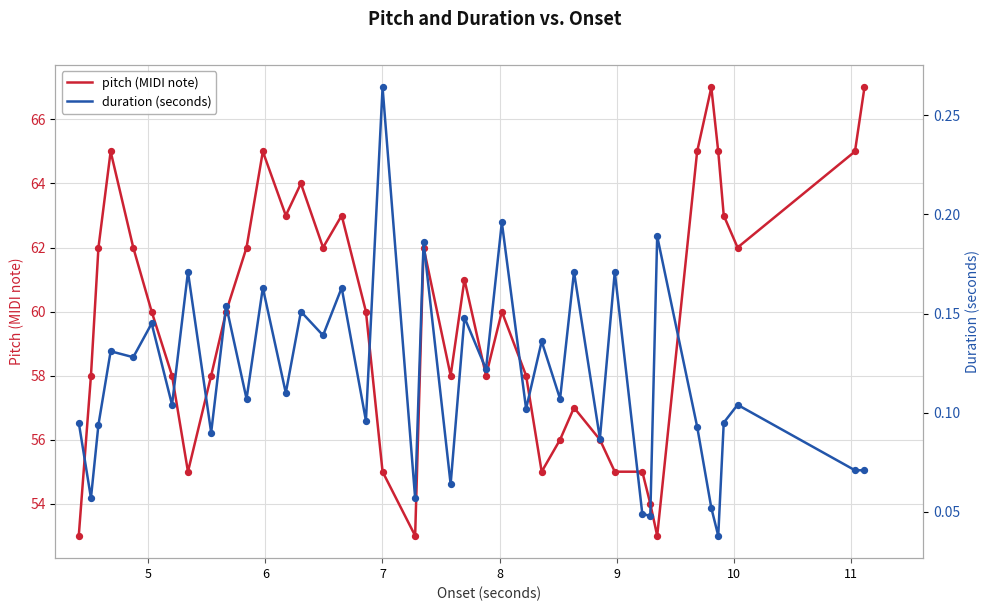

What is the minimum value for pitch (MIDI note)?

53